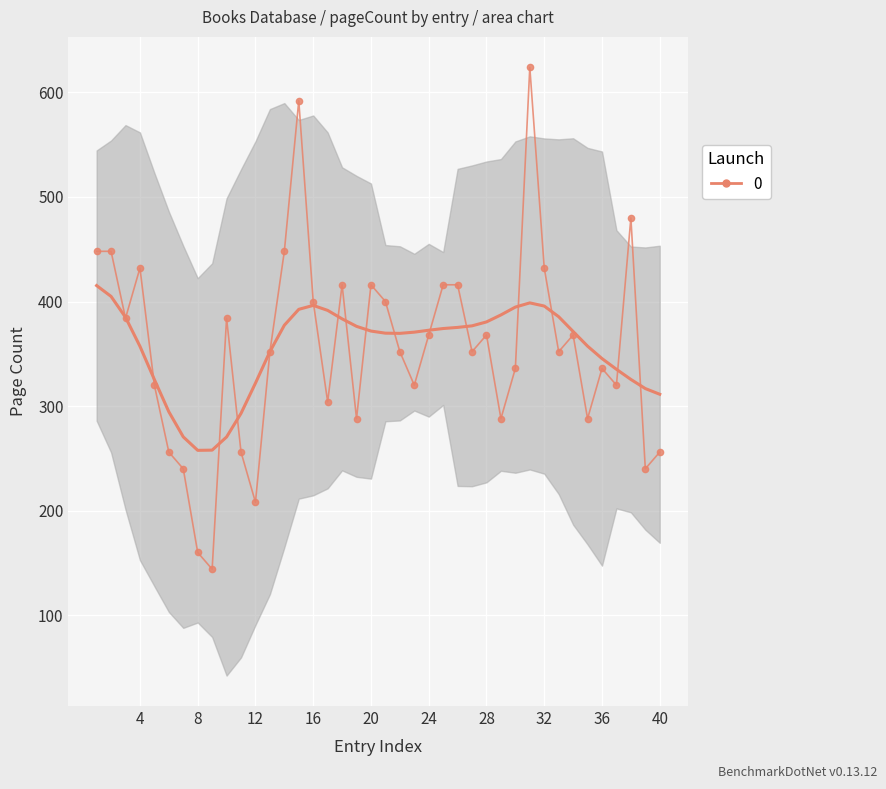

Reading left to right, list all the values displayed in this chart.

448	448	384	432	320	256	240	160	144	384	256	208	352	448	592	400	304	416	288	416	400	352	320	368	416	416	352	368	288	336	624	432	352	368	288	336	320	480	240	256